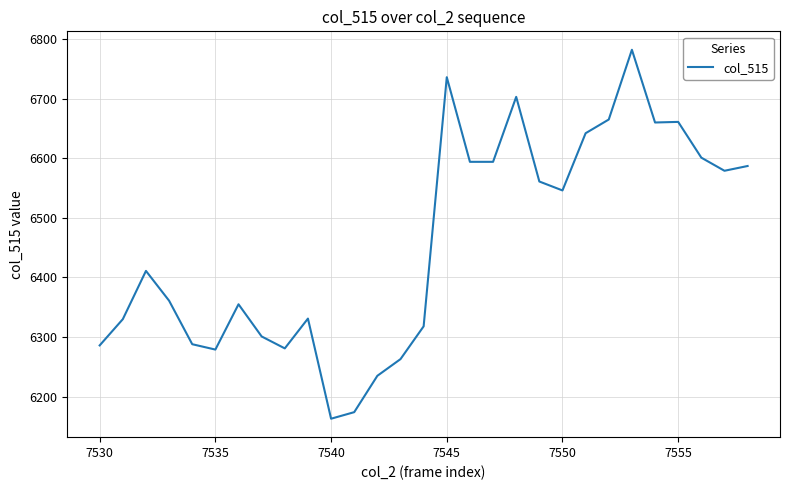

What is the maximum value shown in the chart?

6782